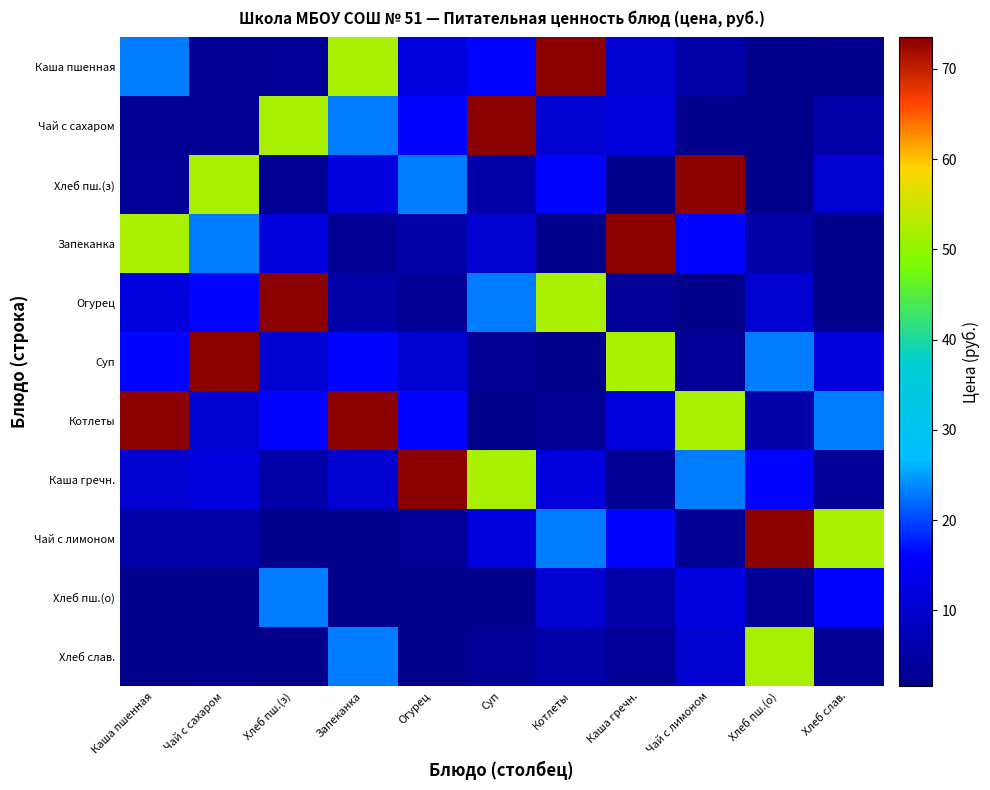

What is the maximum value shown in the chart?

73.5